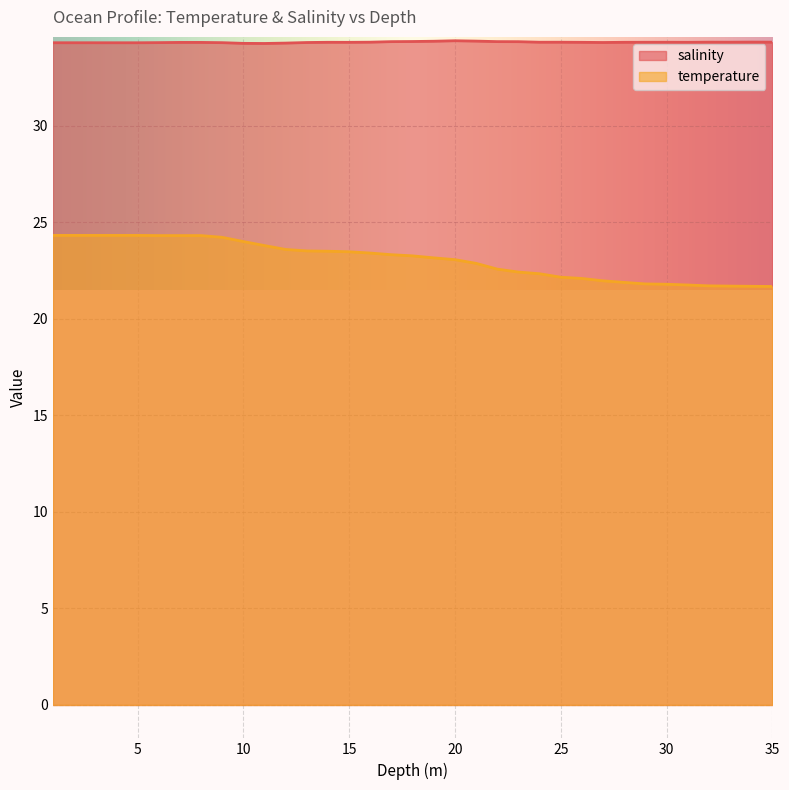

The value of temperature at 14.0 is 34.7. True or false?

False